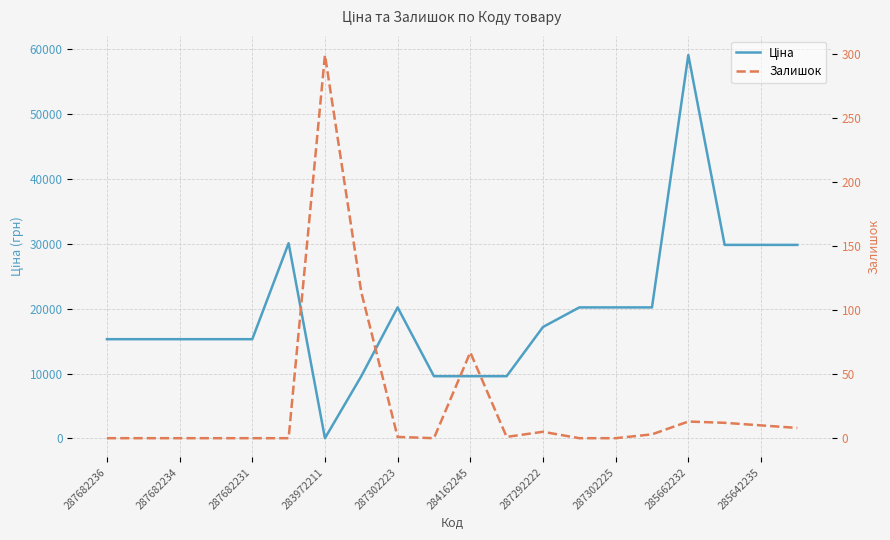

Count the number of data series in this chart.

2